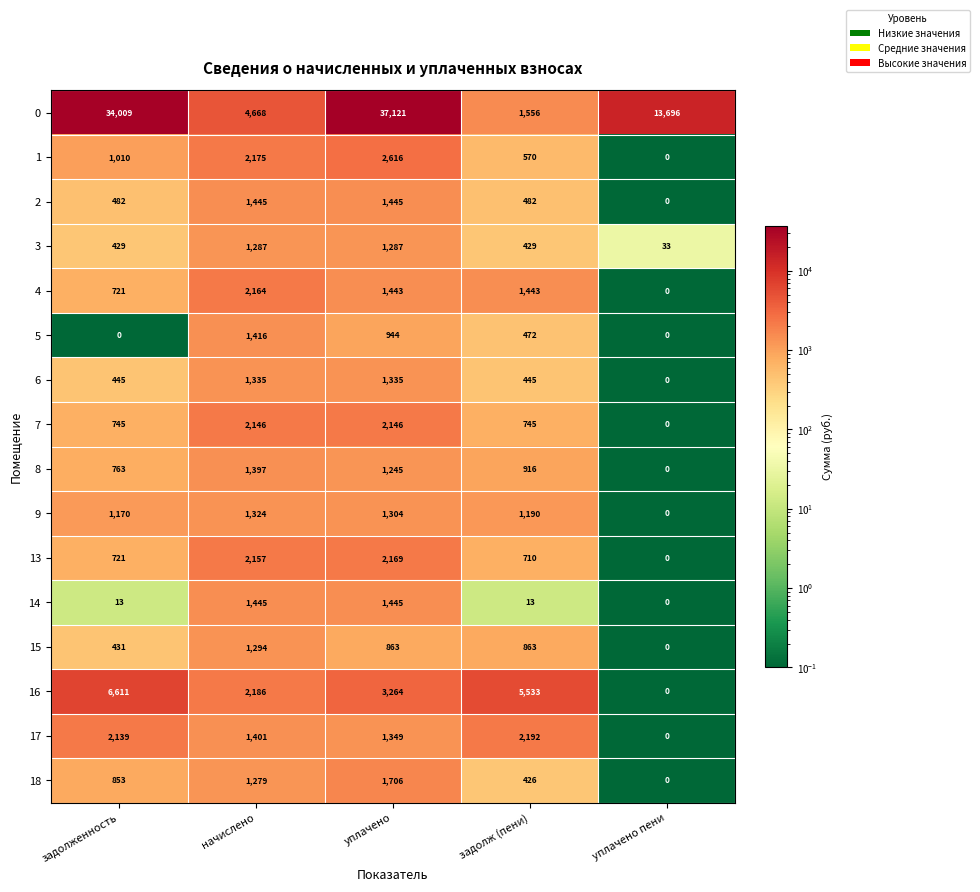

Where is 0 nearest to the value 19338?

уплачено пени